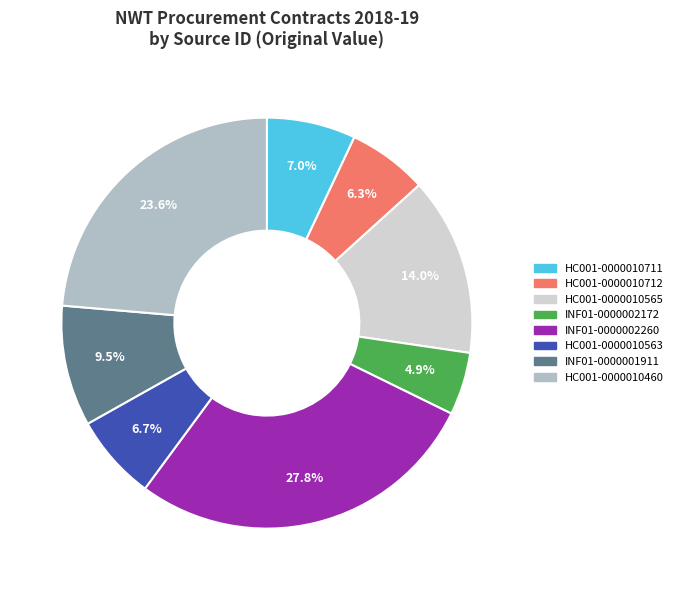

Count the number of slices in the pie.

8